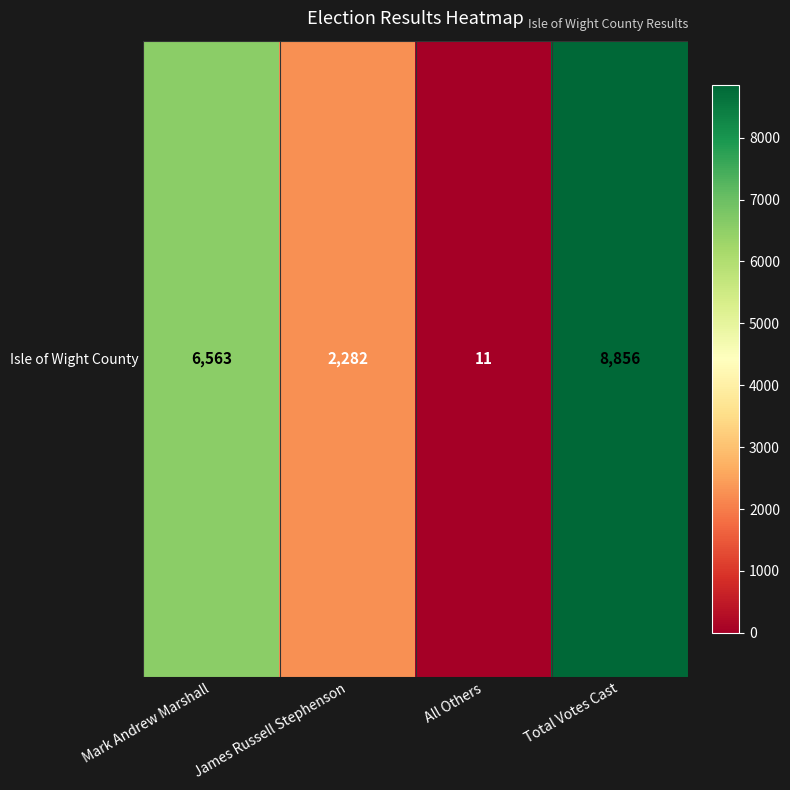

List the labels in order of value, smallest first.

All Others, James Russell Stephenson, Mark Andrew Marshall, Total Votes Cast